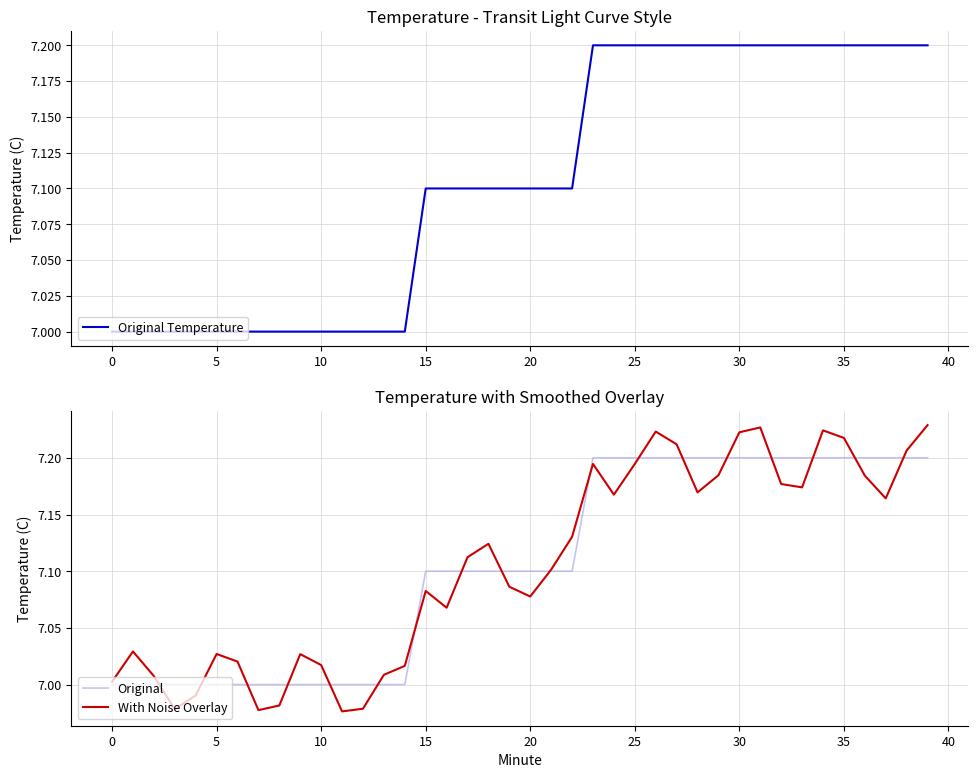

What is the total value across all series at 38?

21.6